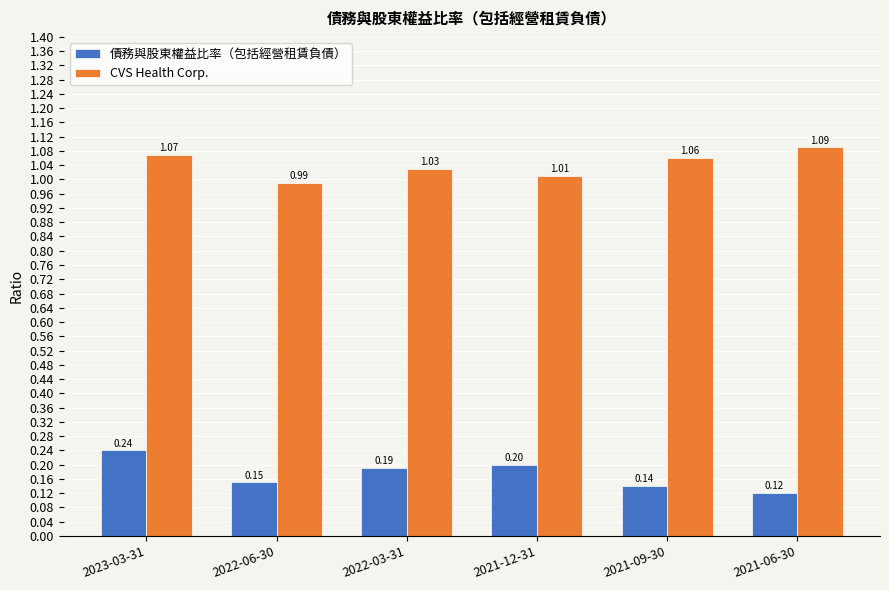

How many groups of bars are there?

6